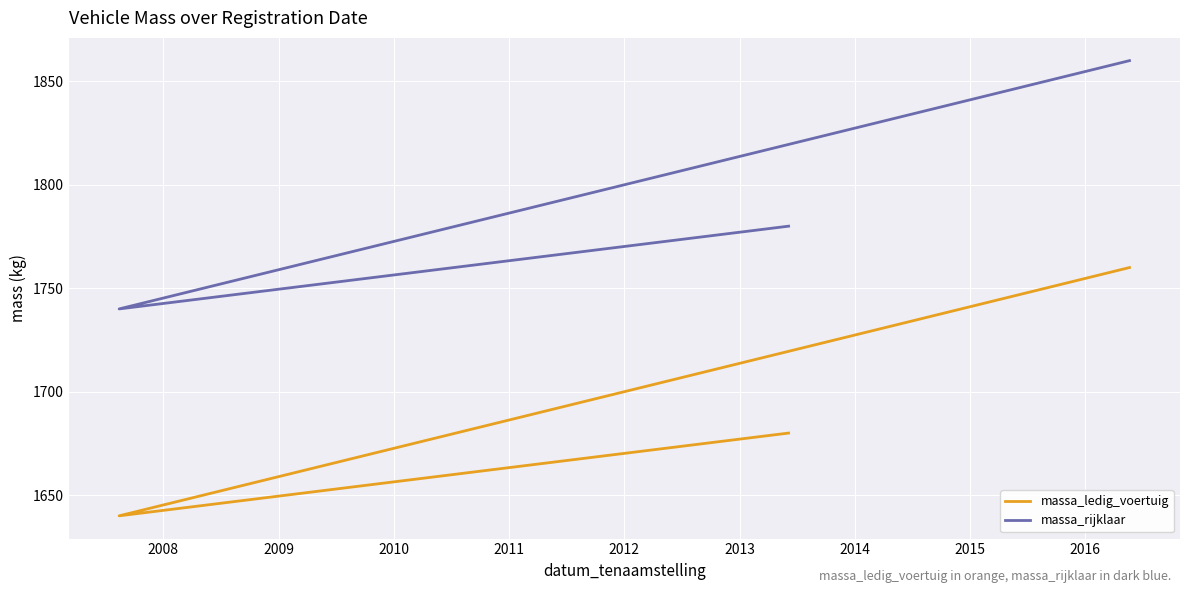

What is the value of the massa_rijklaar point at the 3rd from the left?

1860